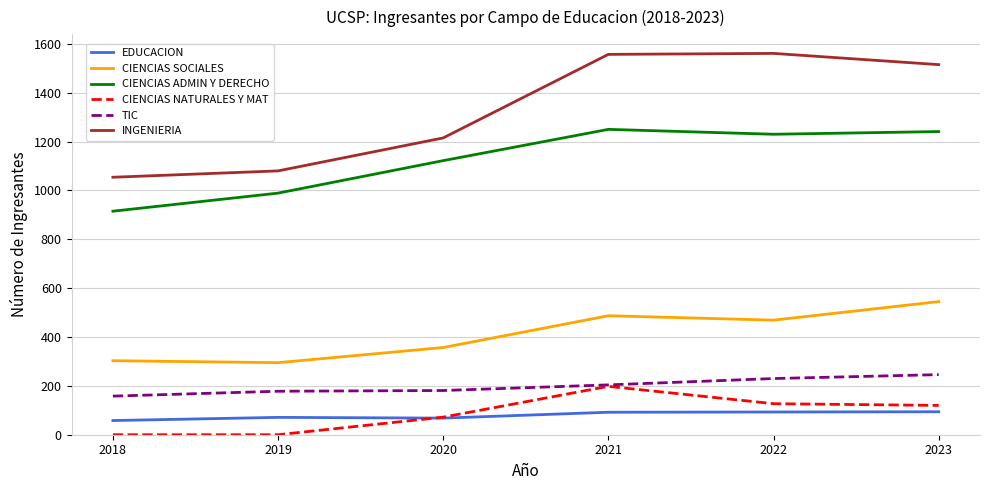

How many values in the CIENCIAS NATURALES Y MAT series are below 120?

3